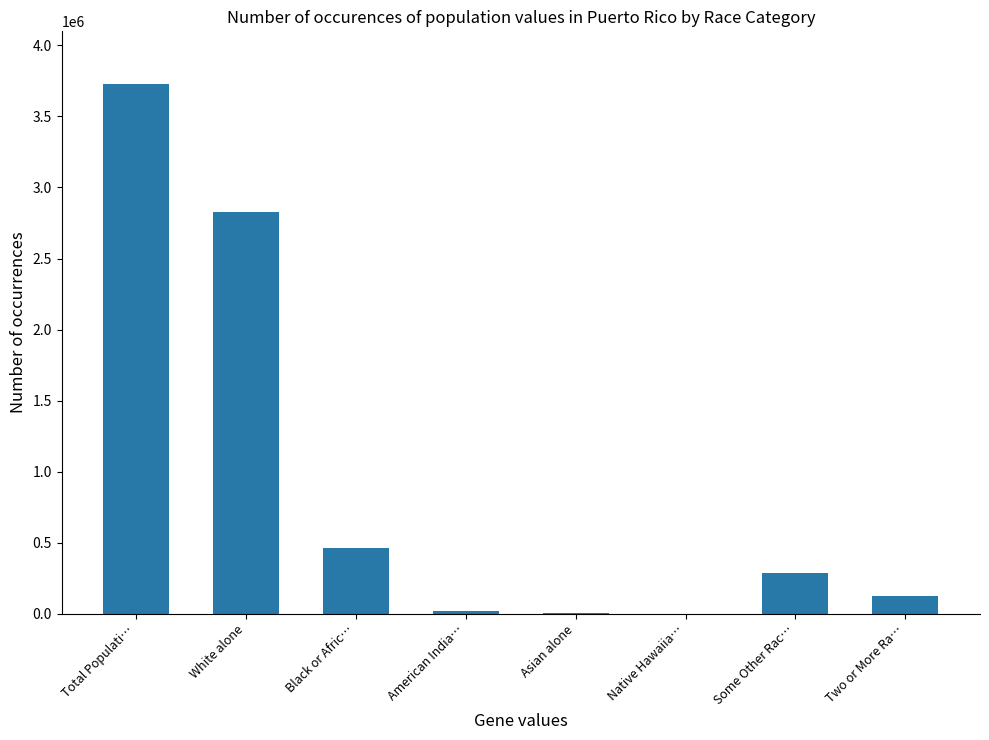

Are the bars grouped side by side (vs. stacked)?

No